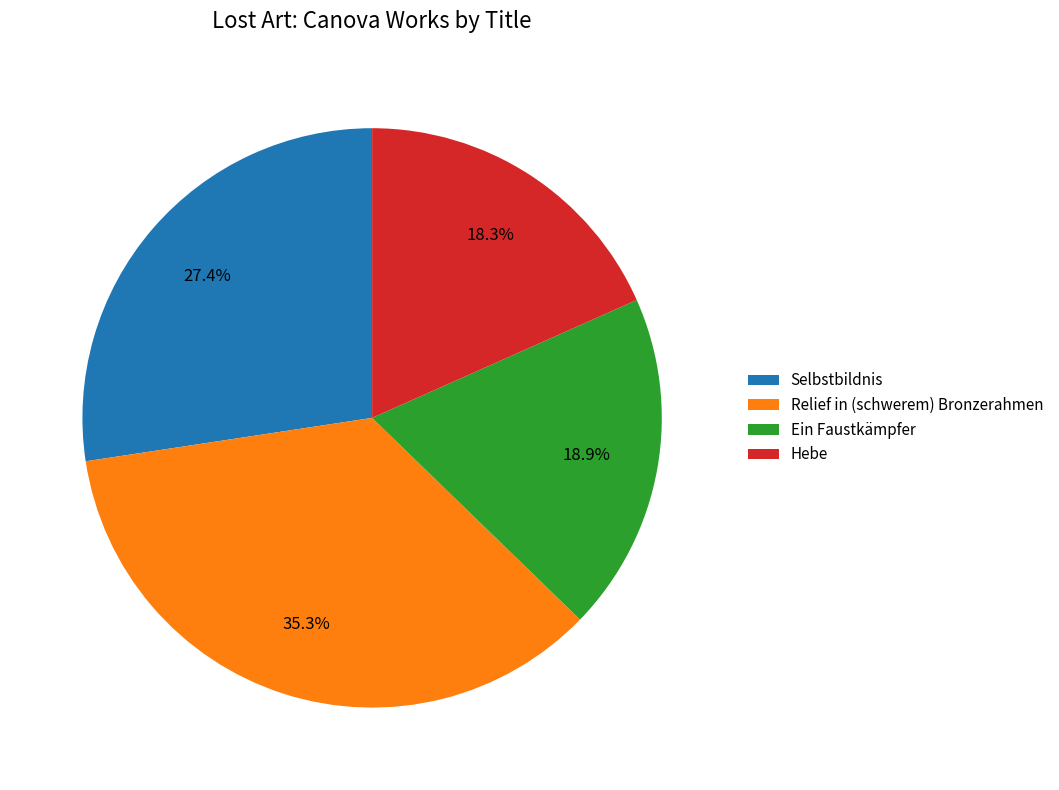

Which has a higher value, Selbstbildnis or Hebe?

Selbstbildnis